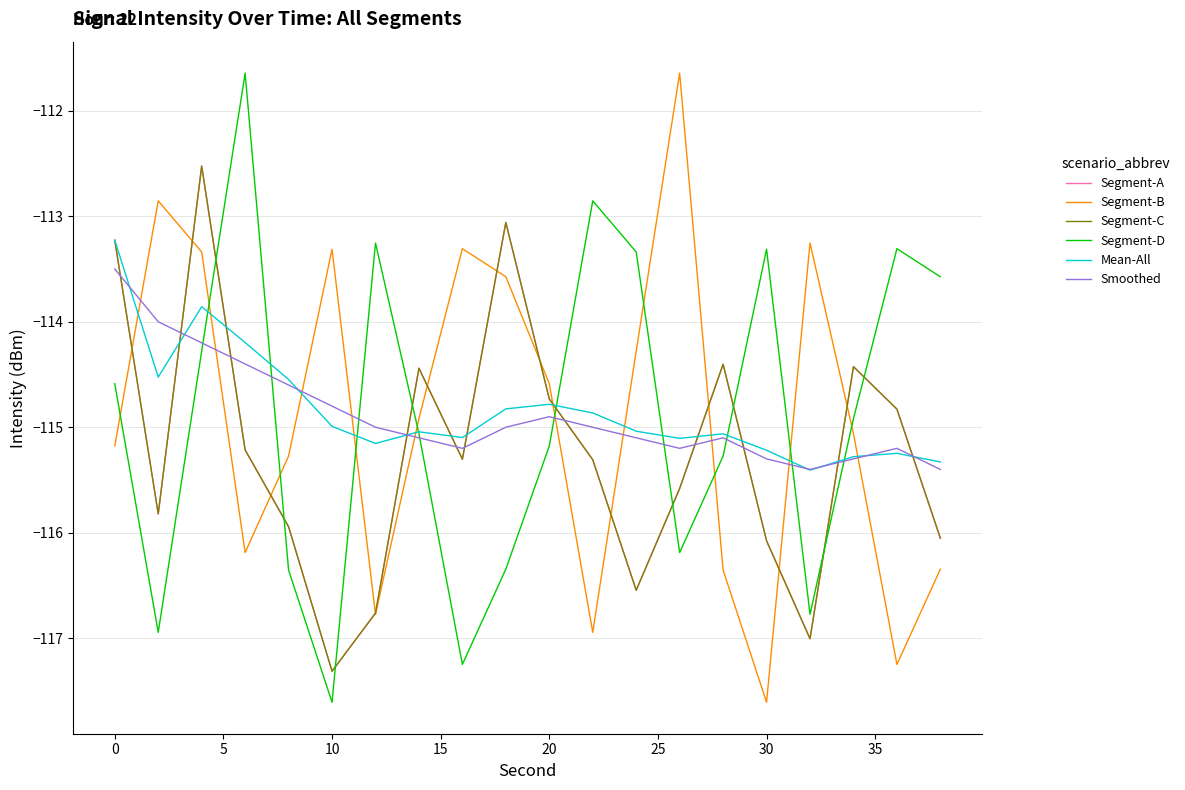

What is the minimum value for Smoothed?

-115.4